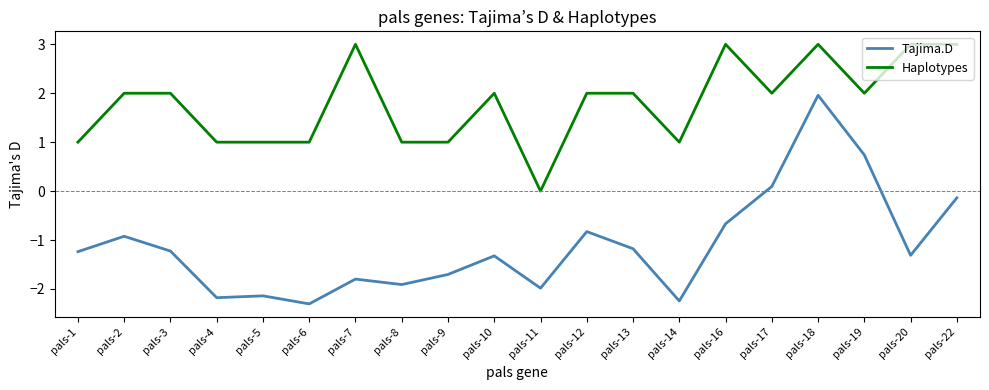

The Tajima.D series shows -0.5 at pals-12. True or false?

False